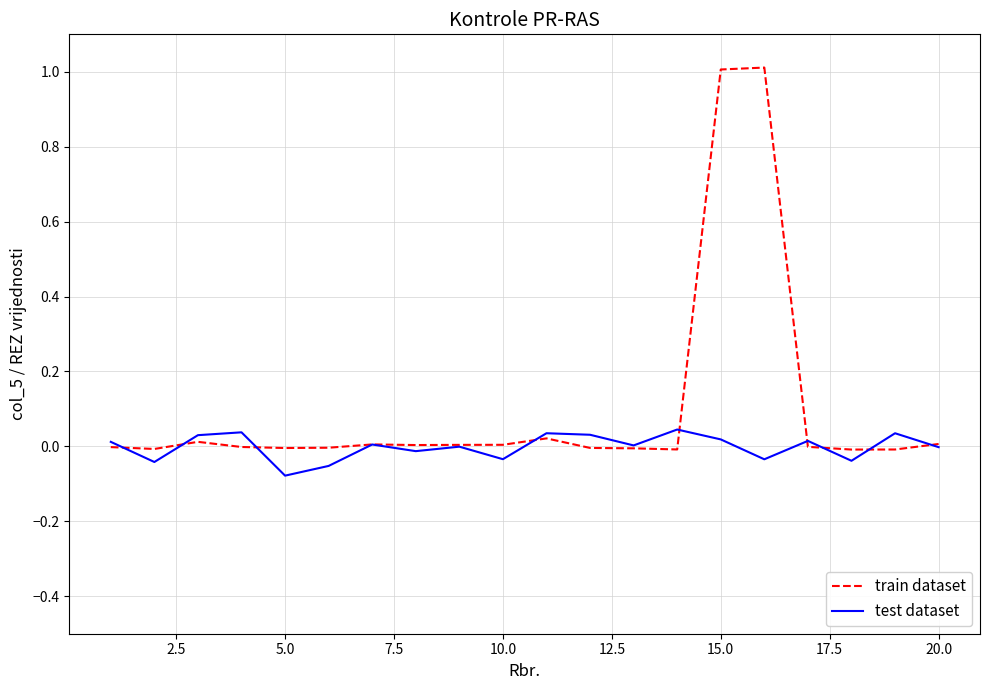

Which series has the largest total across all categories?

train dataset